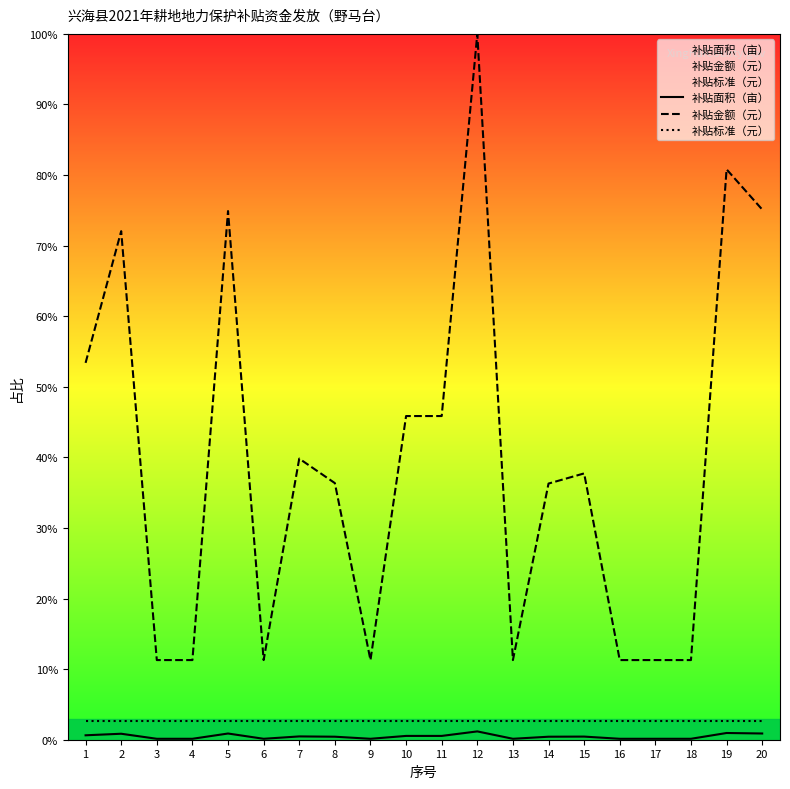

Reading right to left, transcribe all the data shown in this chart.

补贴面积（亩）: 20=0.0	19=0.0	18=0.0	17=0.0	16=0.0	15=0.0	14=0.0	13=0.0	12=0.0	11=0.0	10=0.0	9=0.0	8=0.0	7=0.0	6=0.0	5=0.0	4=0.0	3=0.0	2=0.0	1=0.0
补贴金额（元）: 20=0.8	19=0.8	18=0.1	17=0.1	16=0.1	15=0.4	14=0.4	13=0.1	12=1.0	11=0.5	10=0.5	9=0.1	8=0.4	7=0.4	6=0.1	5=0.7	4=0.1	3=0.1	2=0.7	1=0.5
补贴标准（元）: 20=0.0	19=0.0	18=0.0	17=0.0	16=0.0	15=0.0	14=0.0	13=0.0	12=0.0	11=0.0	10=0.0	9=0.0	8=0.0	7=0.0	6=0.0	5=0.0	4=0.0	3=0.0	2=0.0	1=0.0